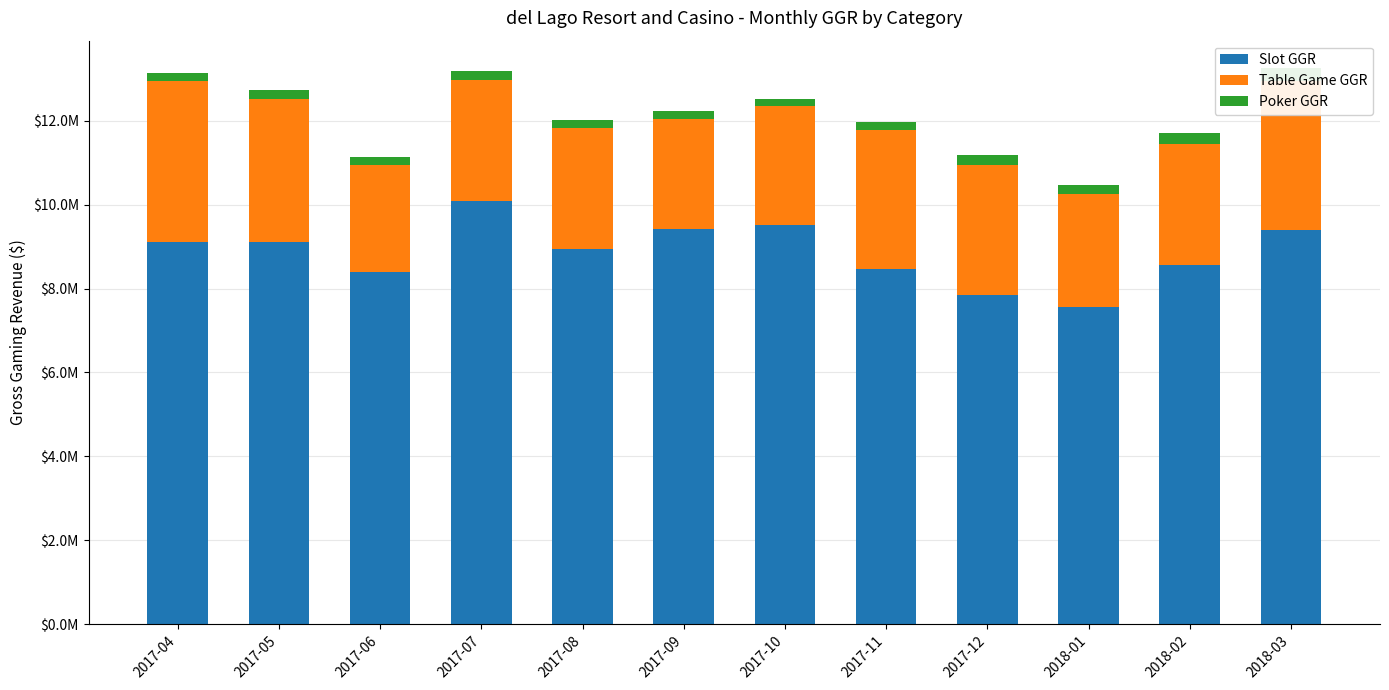

What is the maximum value for Table Game GGR?

3823870.2